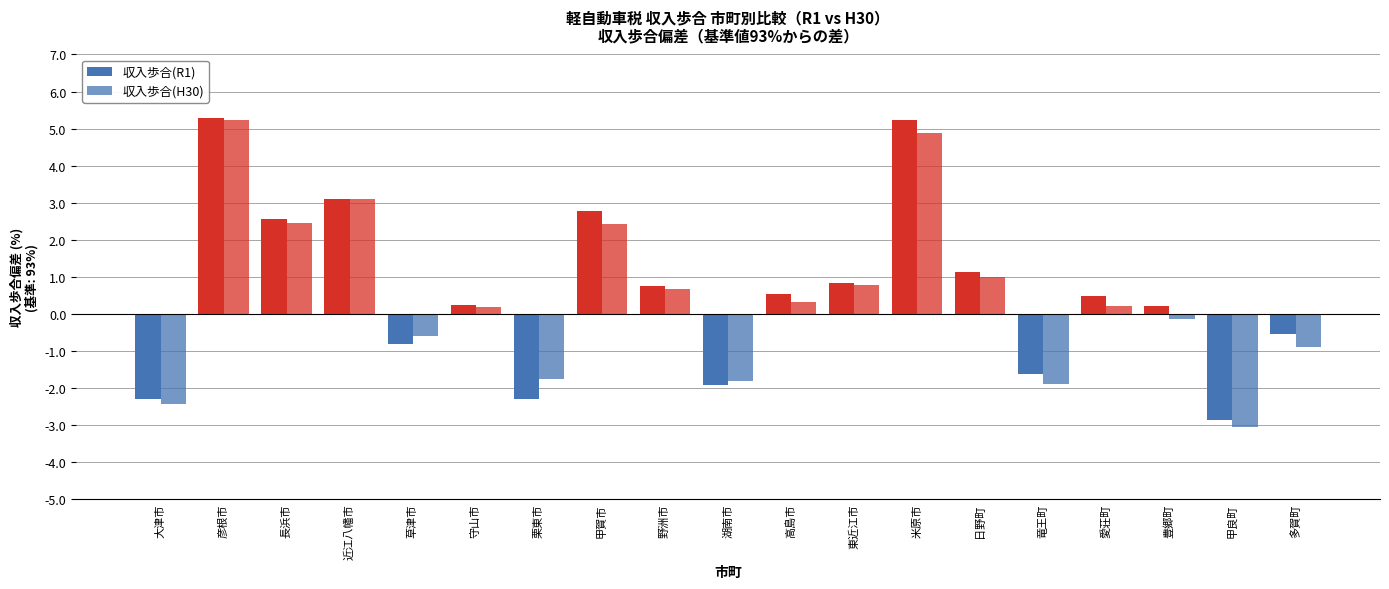

How many positive values does the 収入歩合(R1) series have?

12